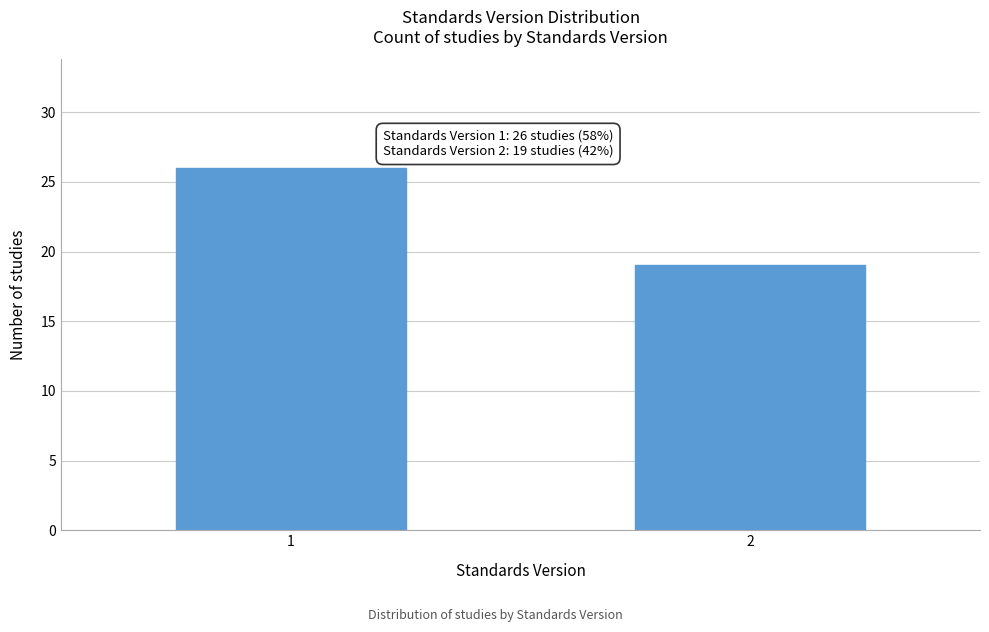

Reading right to left, extract all data points from this chart.

2=19	1=26